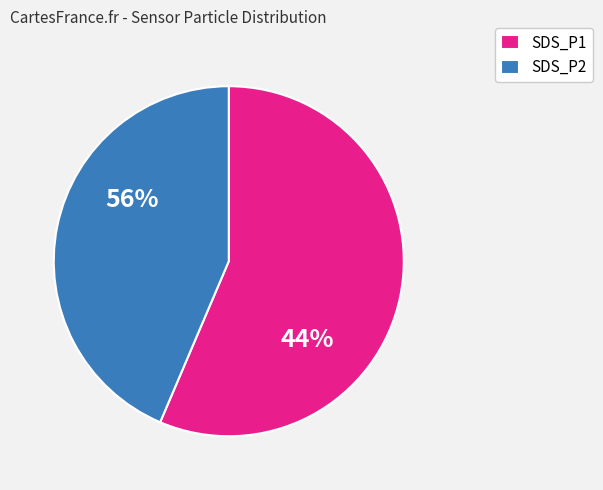

Does 86 represent more than half of the total?

No